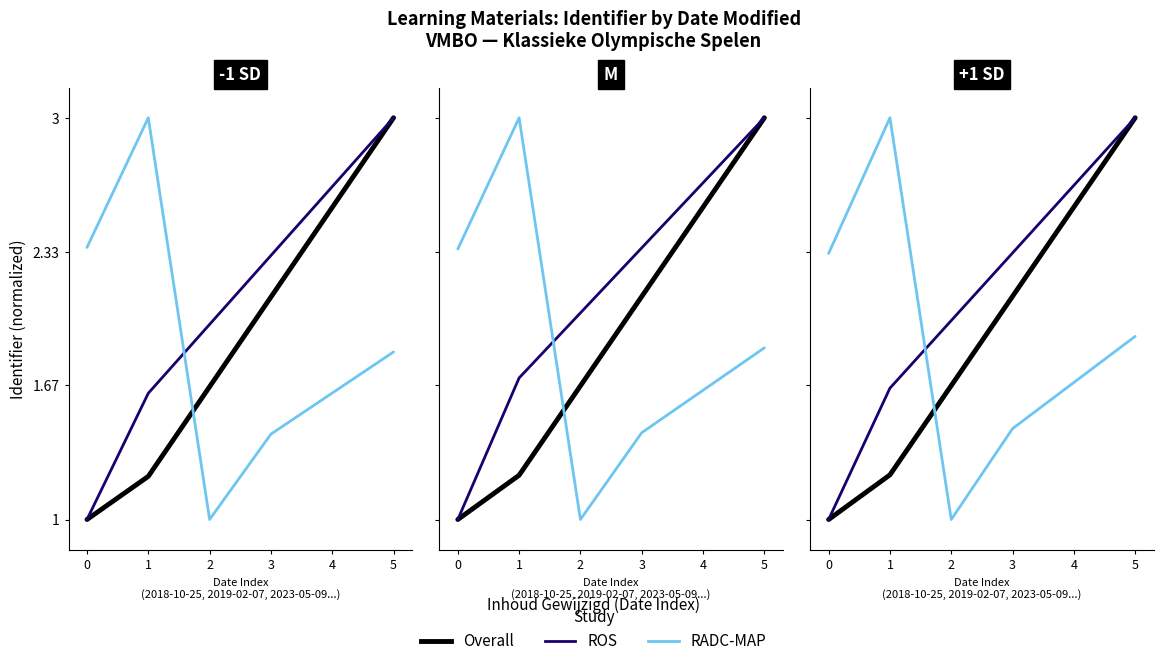

Which series has the largest range (max minus min)?

Overall